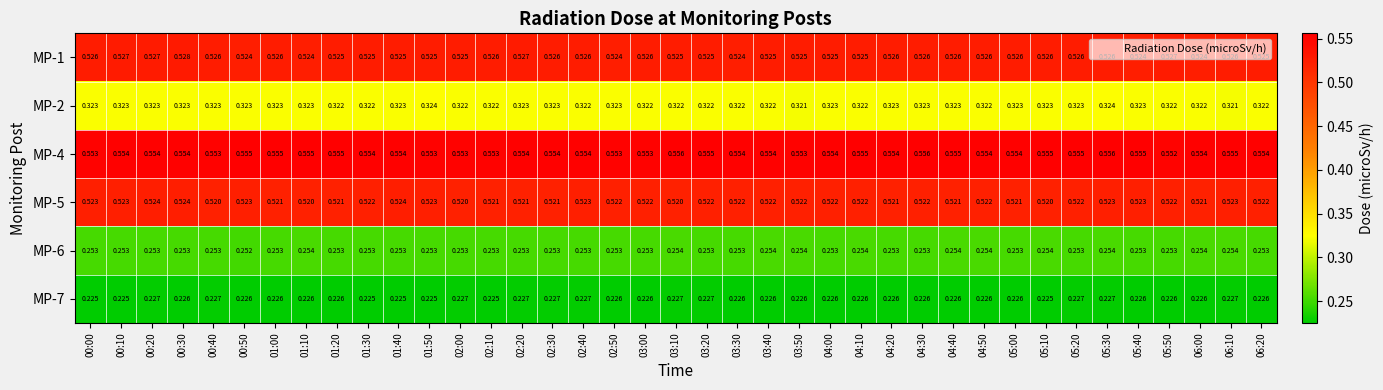

Is the value of MP-7 at 05:30 greater than the value of MP-5 at 05:00?

No